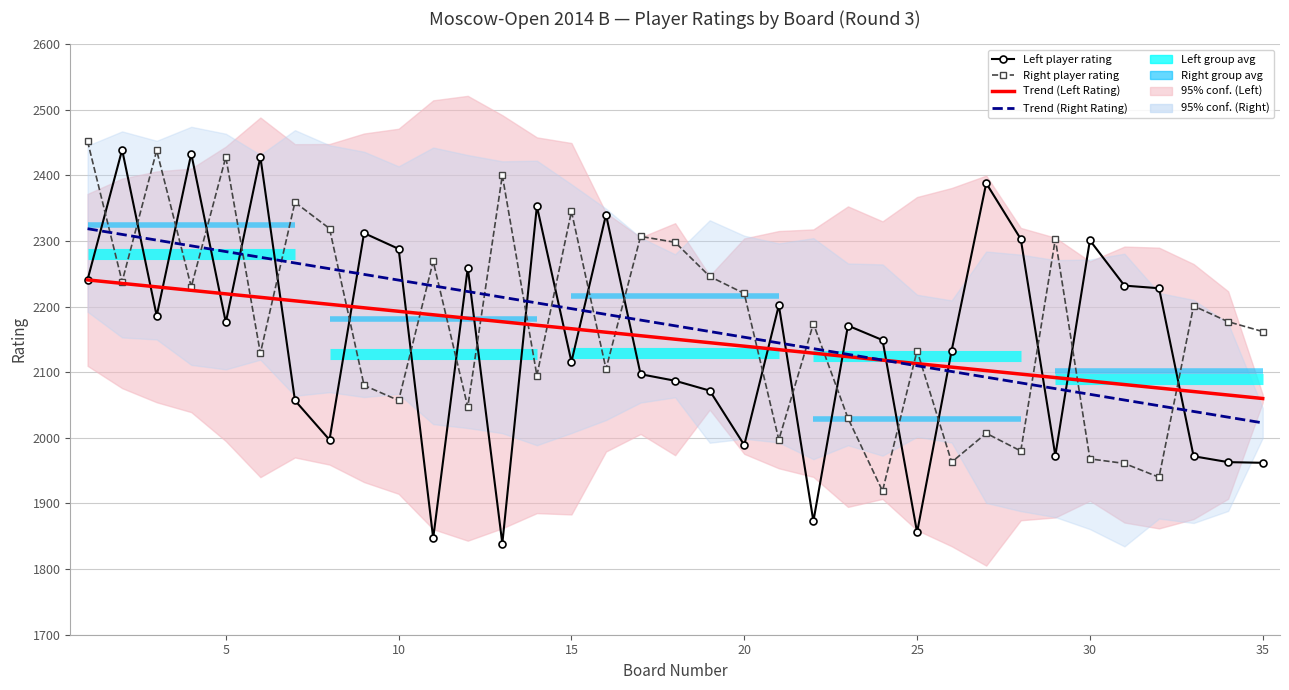

Is this an area chart (filled region under the line)?

No